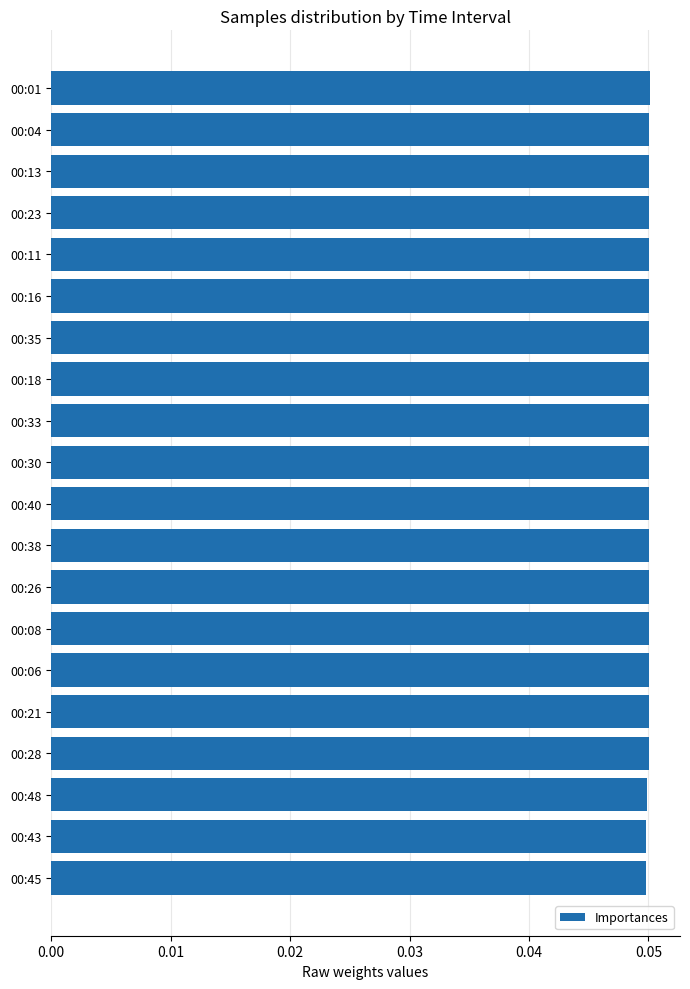

What is the sum of all values?

1.0